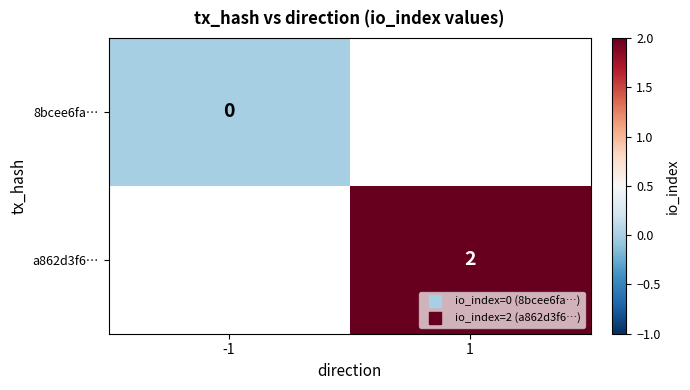

At which label does a862d3f6… reach its peak?

-1